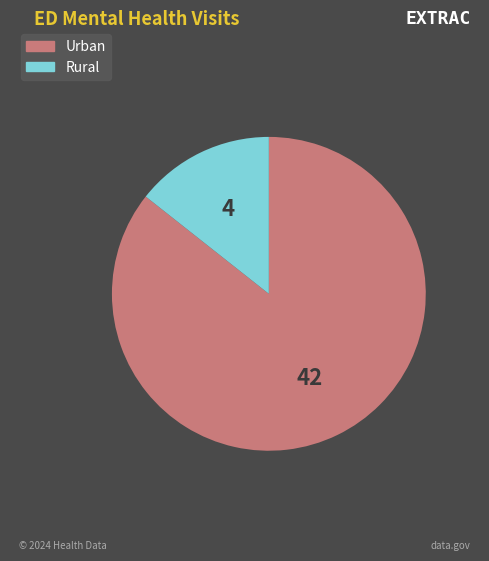

Combined, do Urban and Rural account for over 50%?

Yes